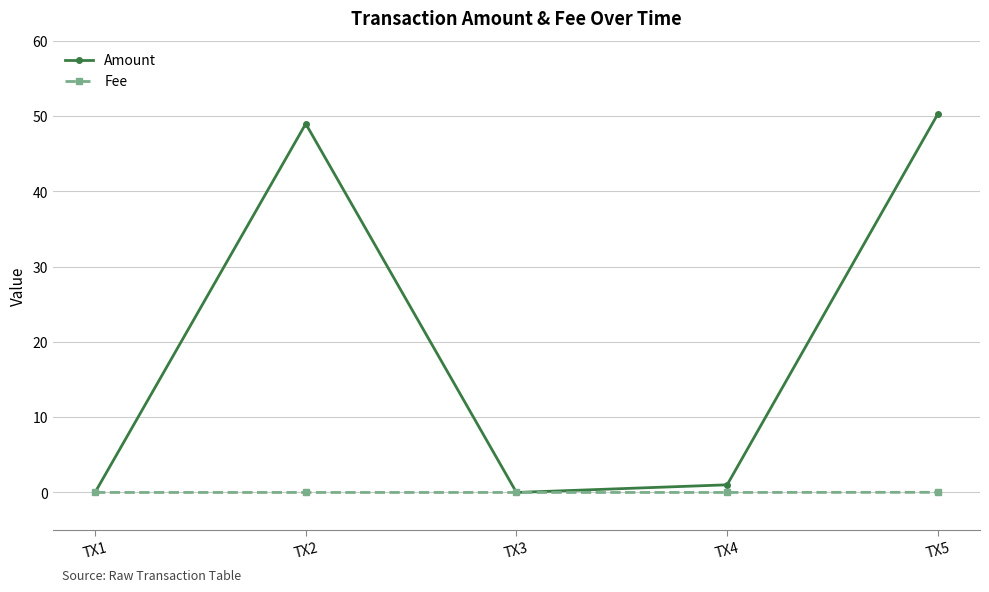

What is the greatest value displayed?

50.3